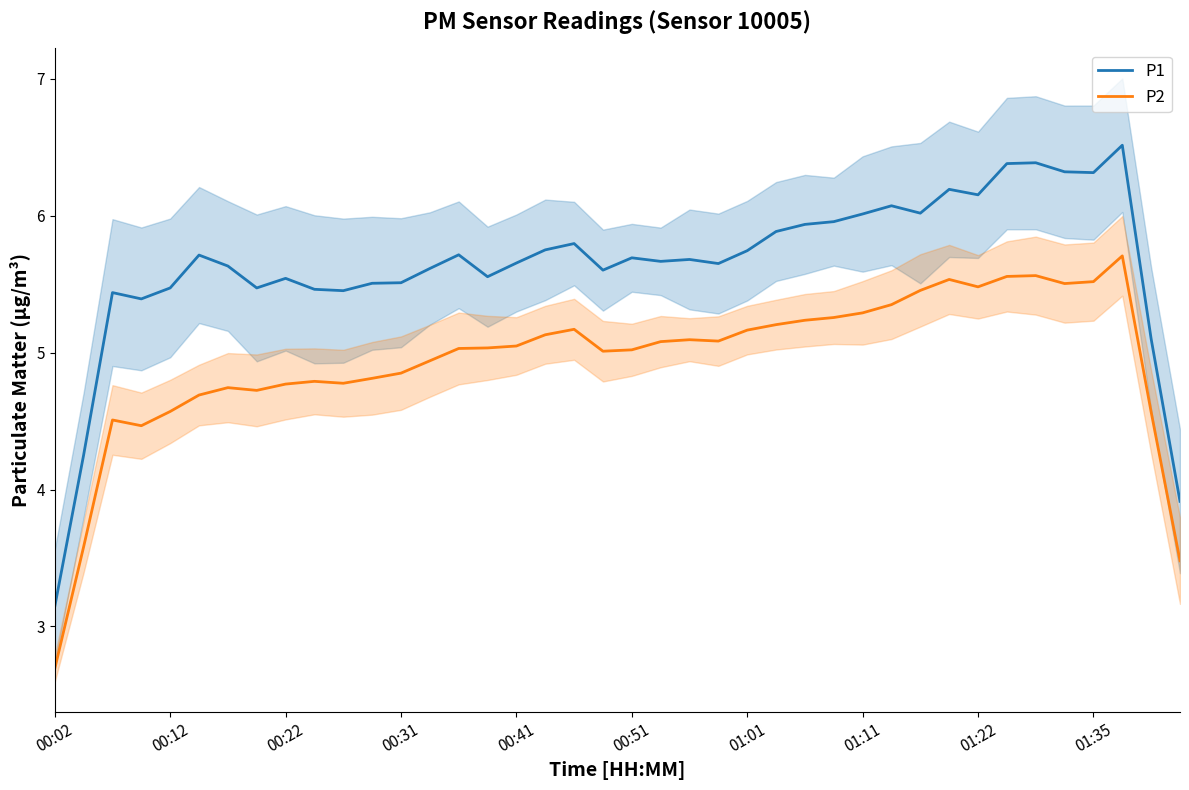

The P1 series shows 7.7 at 19. True or false?

False